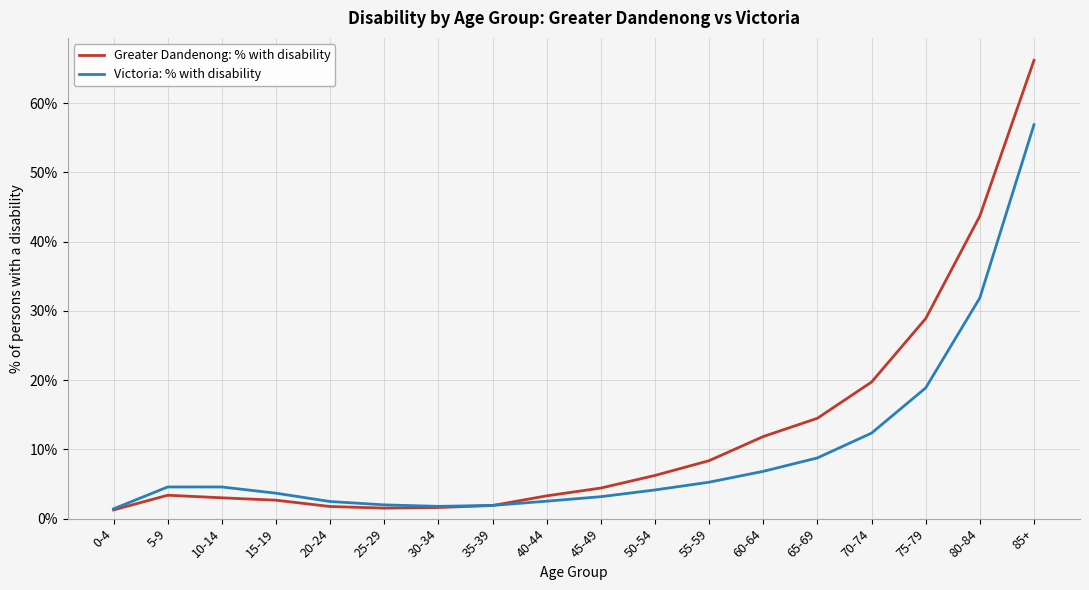

How many series are shown in this chart?

2